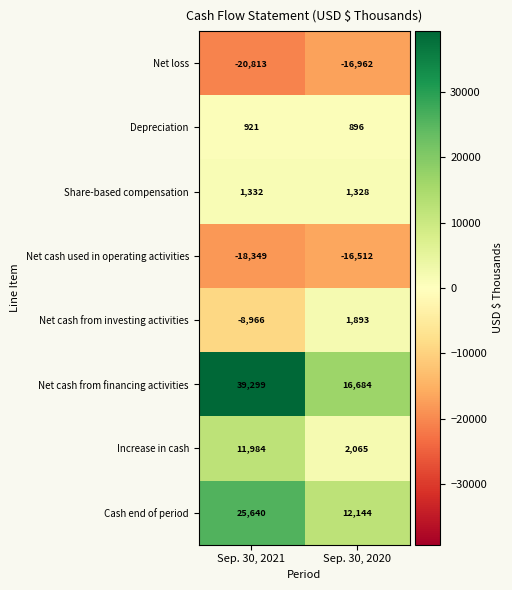

Which series has the widest spread of values?

Net cash from financing activities